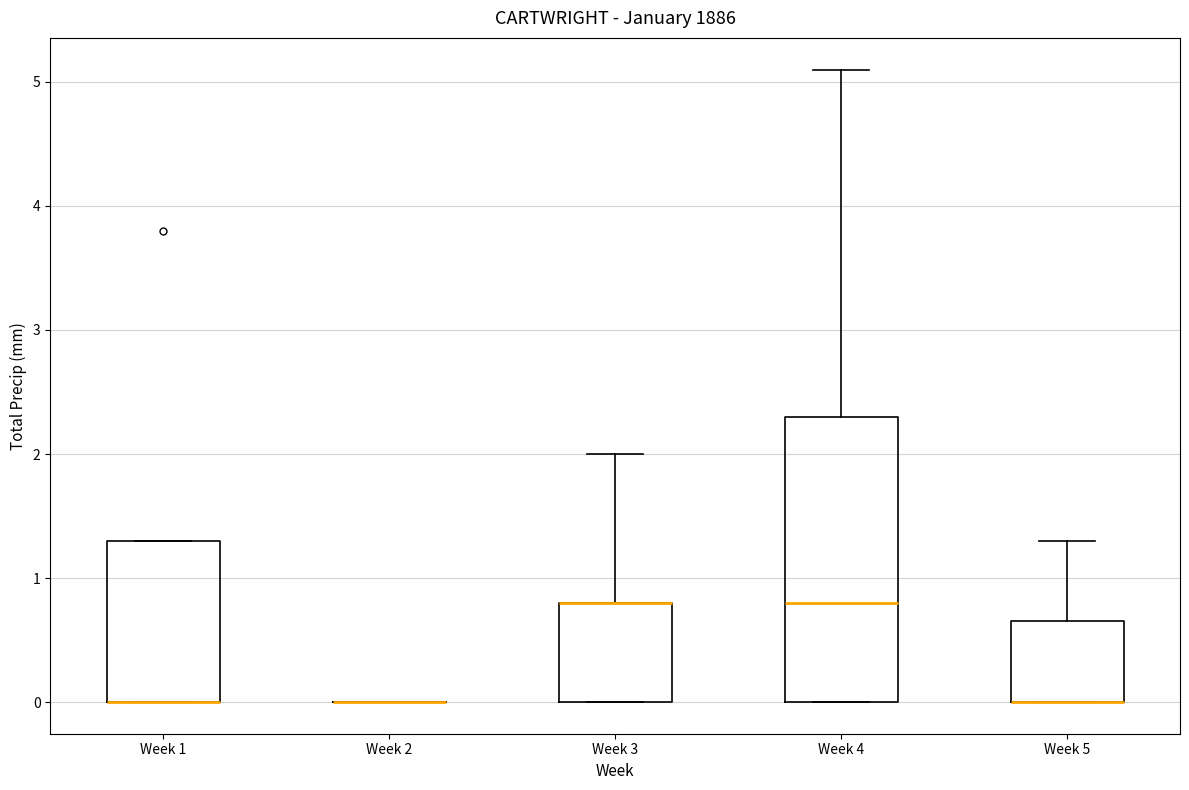

Which box is the tallest, from its lower edge to its upper edge?

Week 4